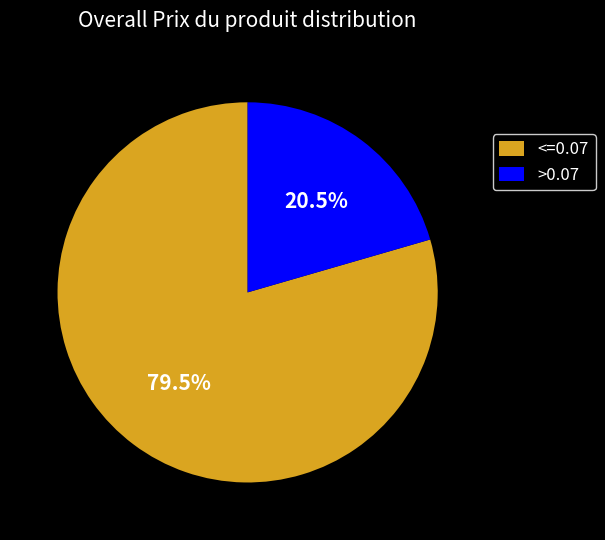

Do >0.07 and <=0.07 together represent more than half of the pie?

Yes